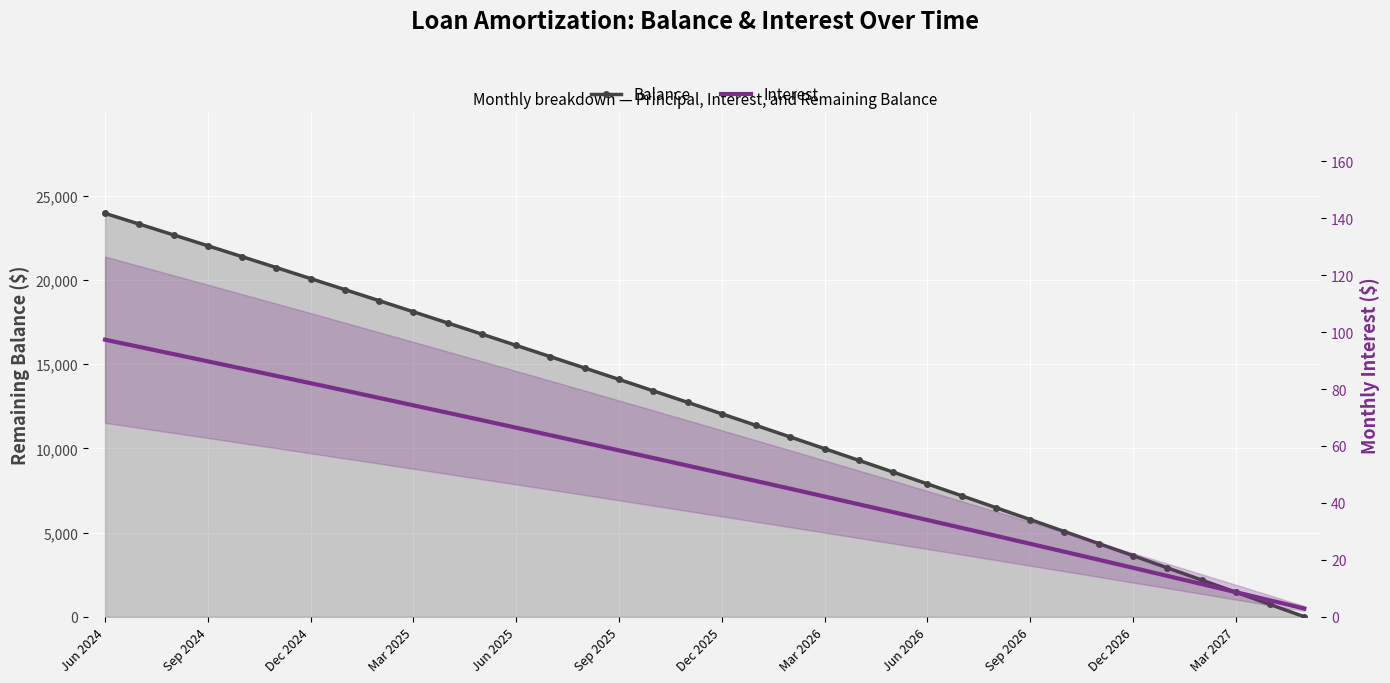

What is the total value across all series at Dec 2026?

3645.2